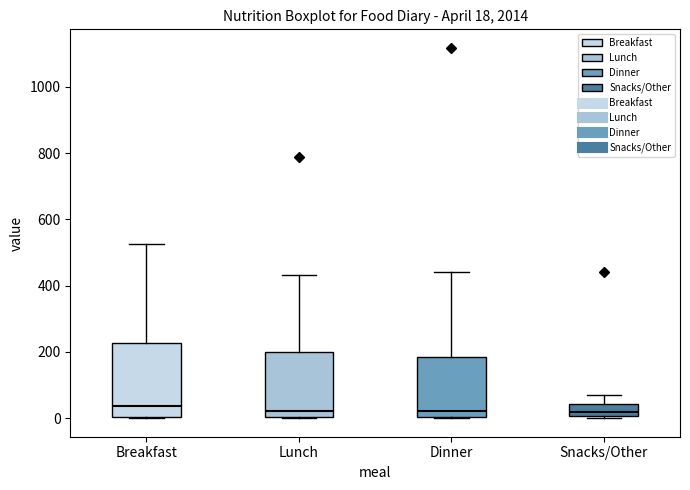

Which box is the tallest, from its lower edge to its upper edge?

Breakfast